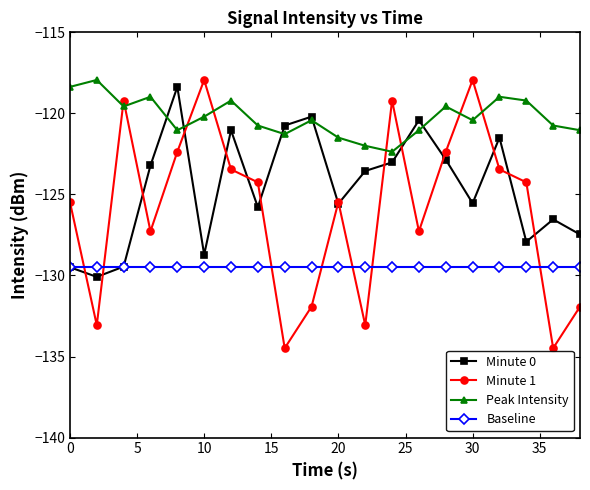

Count the number of categories in the chart.

20